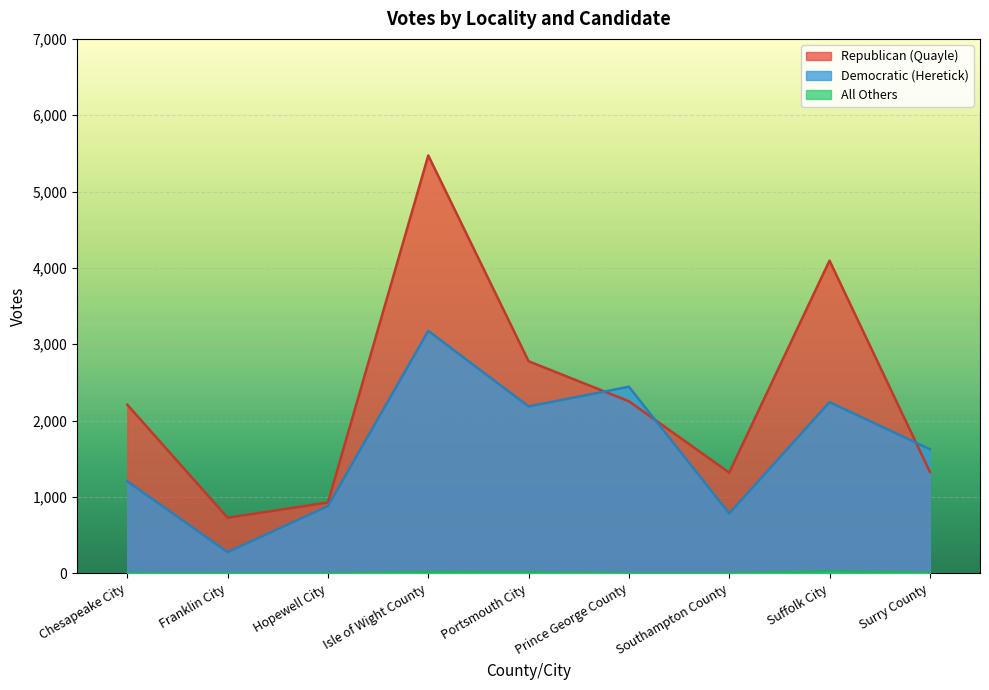

How many lines are shown in the chart?

3